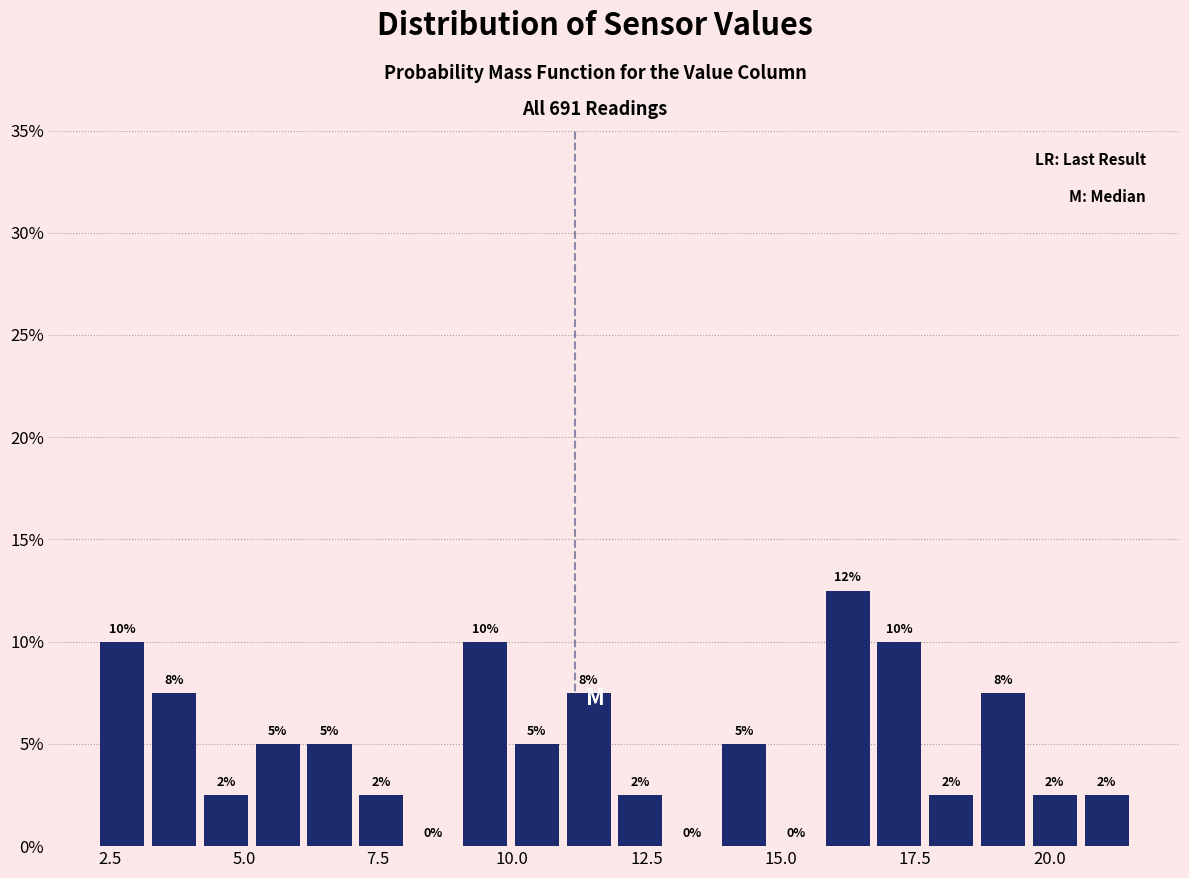

Read against the x-axis, roughly where is the centre of the tallest bar?

16.0